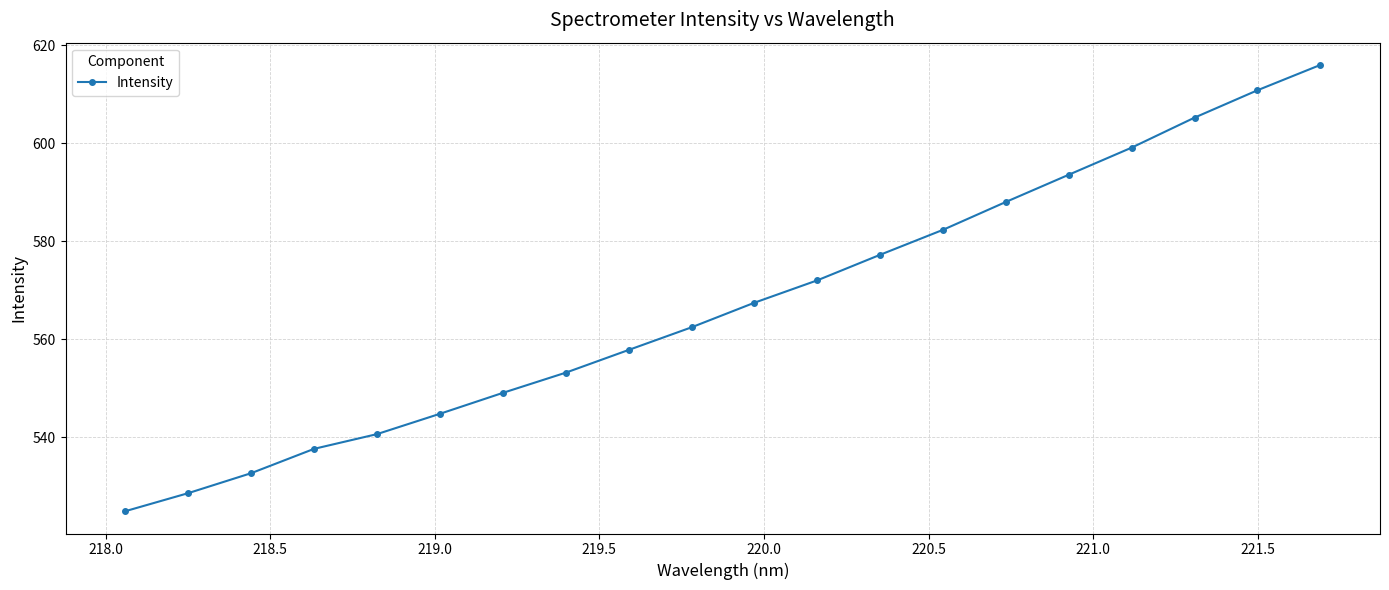

What is the minimum value shown in the chart?

525.0